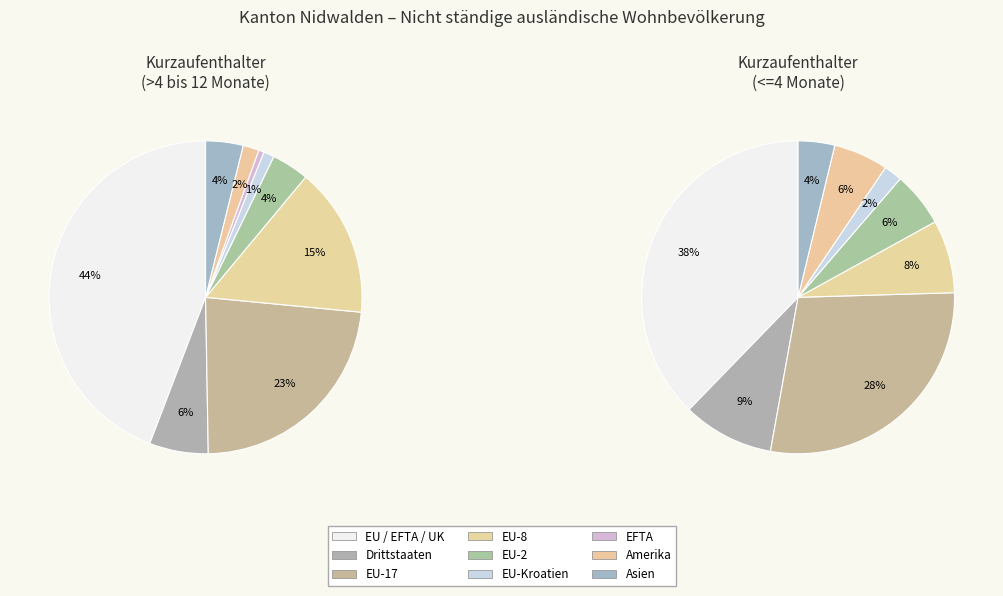

Is there any slice that represents more than half of the pie?

No